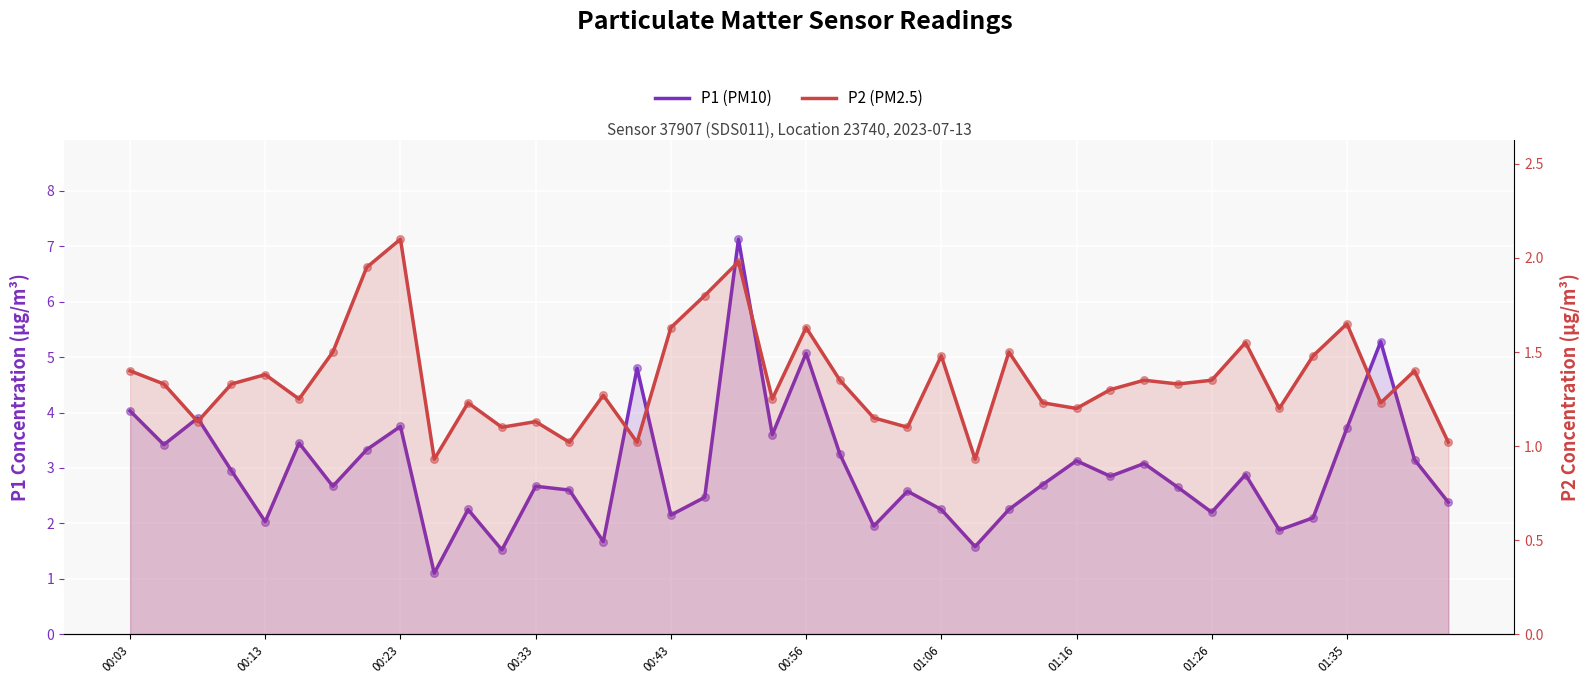

Which series has the largest total across all categories?

P1 (PM10)